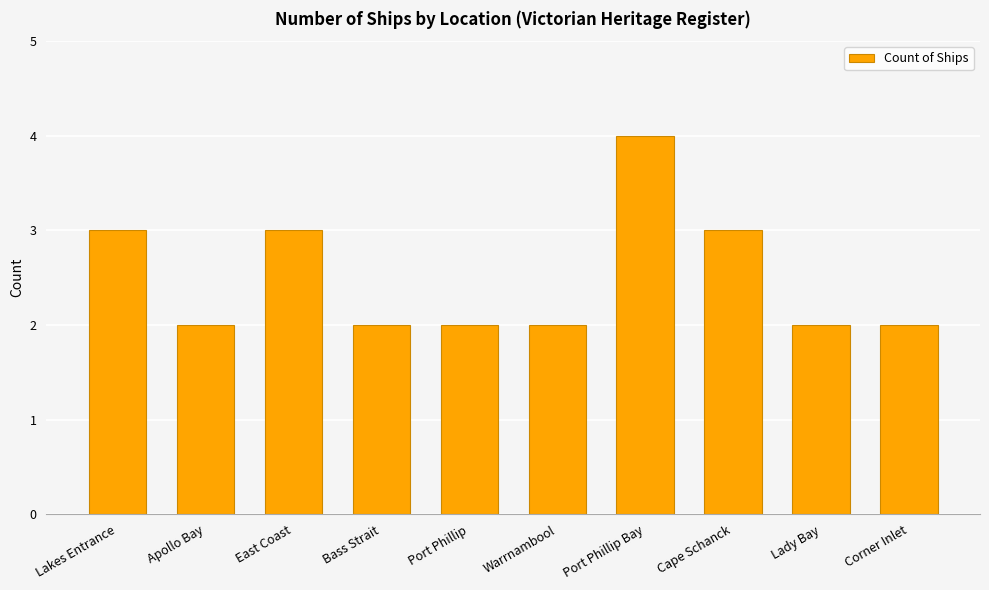

Which label corresponds to the largest value in the chart?

Port Phillip Bay